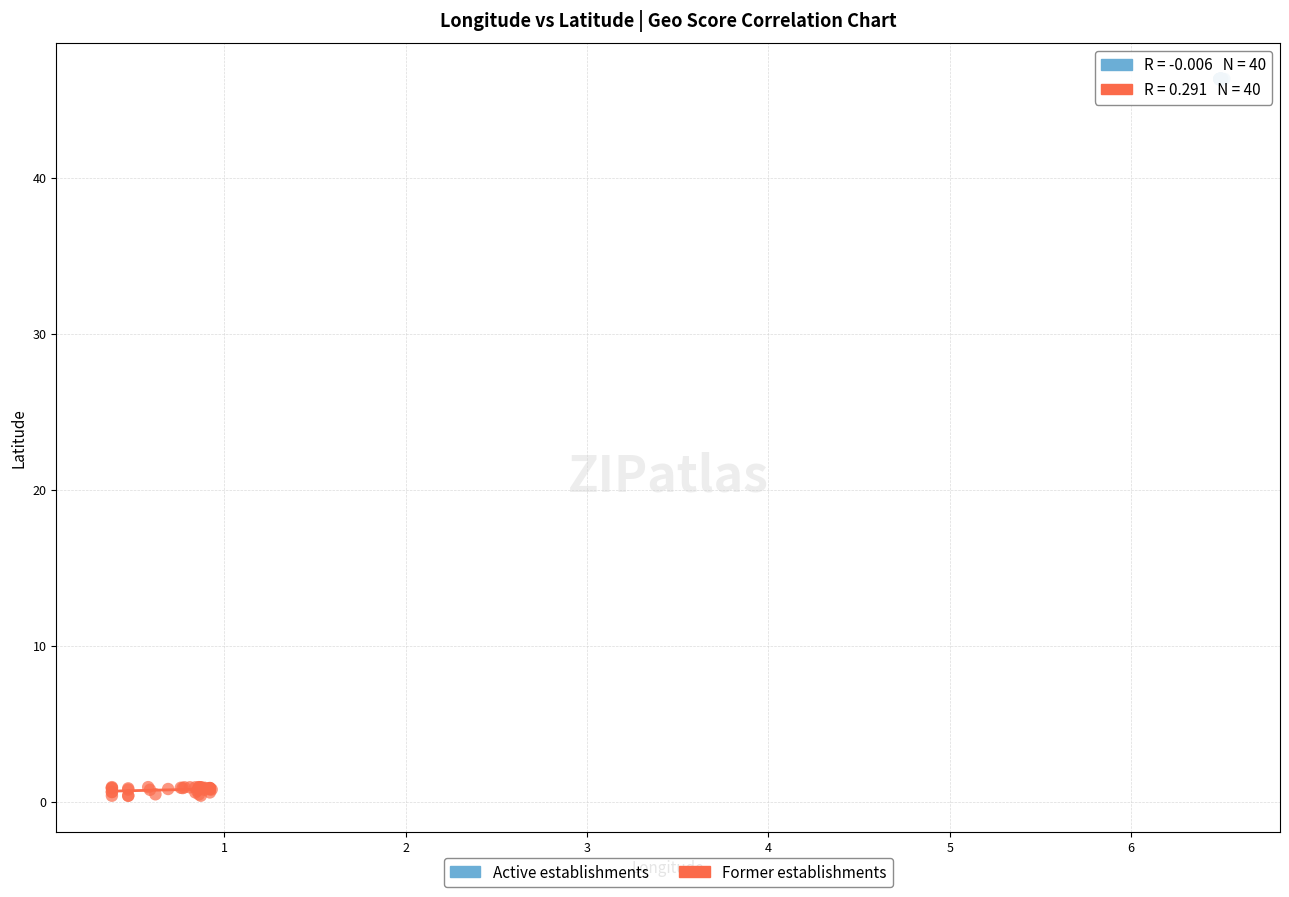

Which series contains the highest Y value?

Active establishments